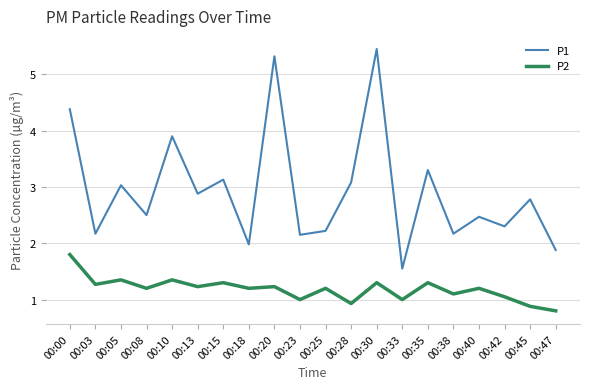

Rank the series by their maximum value, from lowest to highest.

P2, P1